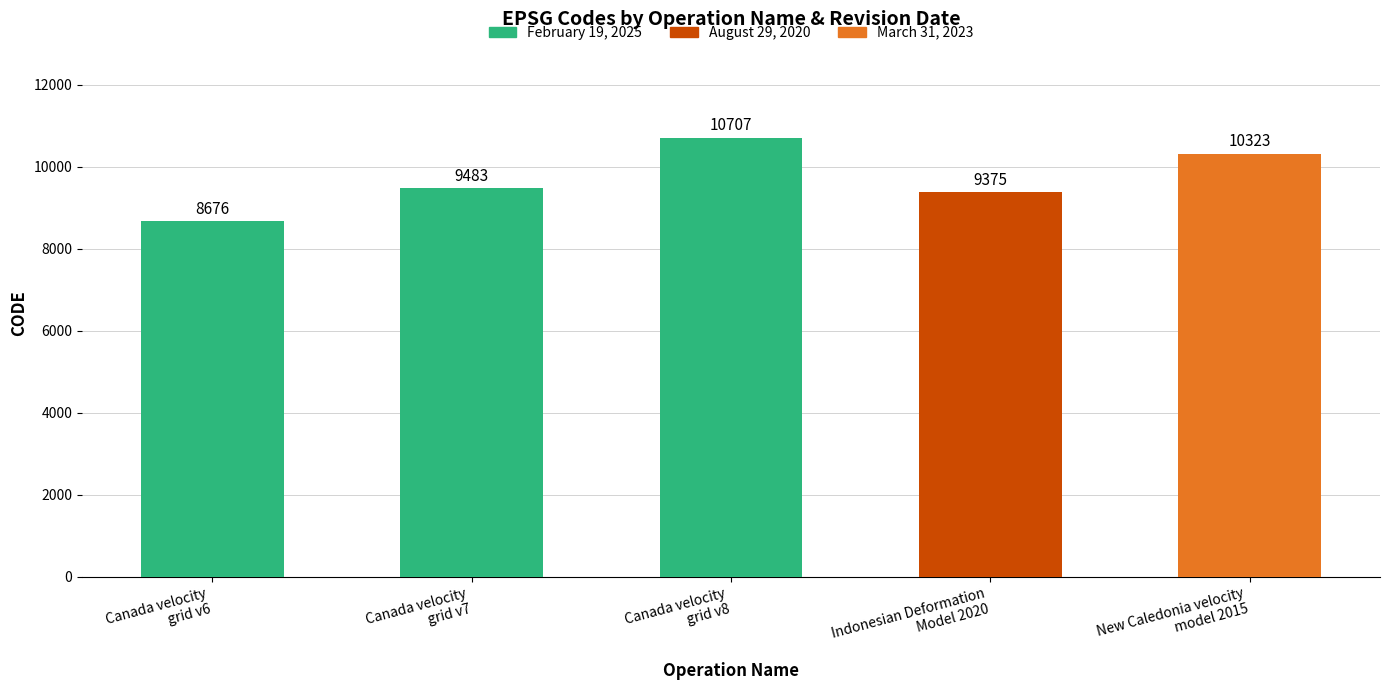

Between Canada velocity
grid v8 and Canada velocity
grid v6, which is larger?

Canada velocity
grid v8